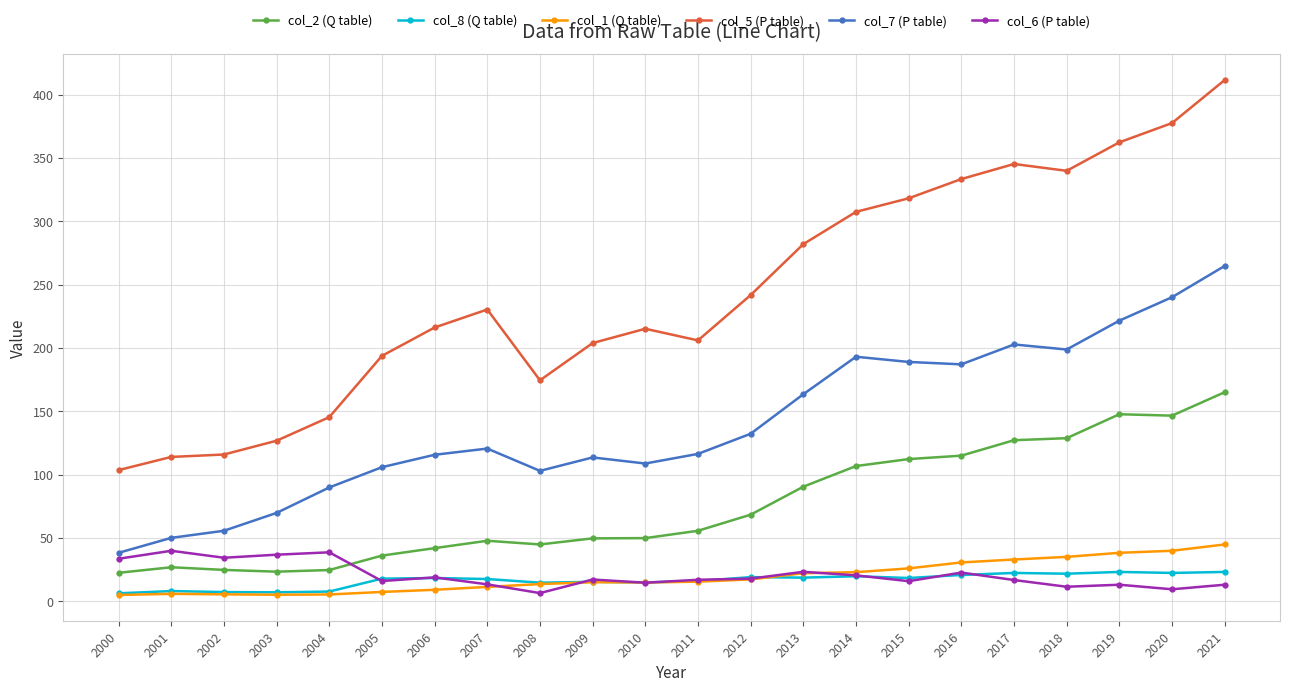

True or false: col_5 (P table) and col_8 (Q table) intersect in this chart.

False